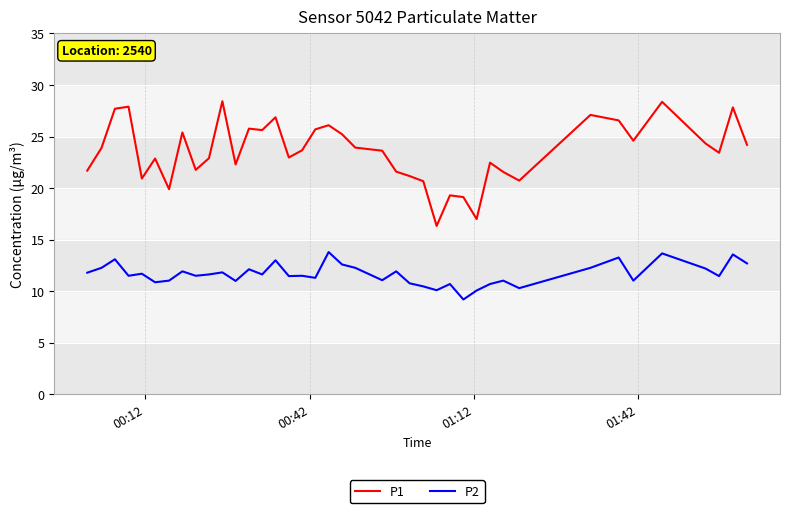

At how many categories does at least one series exceed 10?

40